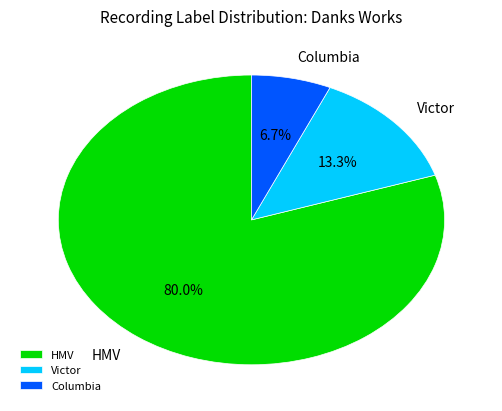

True or false: Columbia accounts for 7% of the total.

True